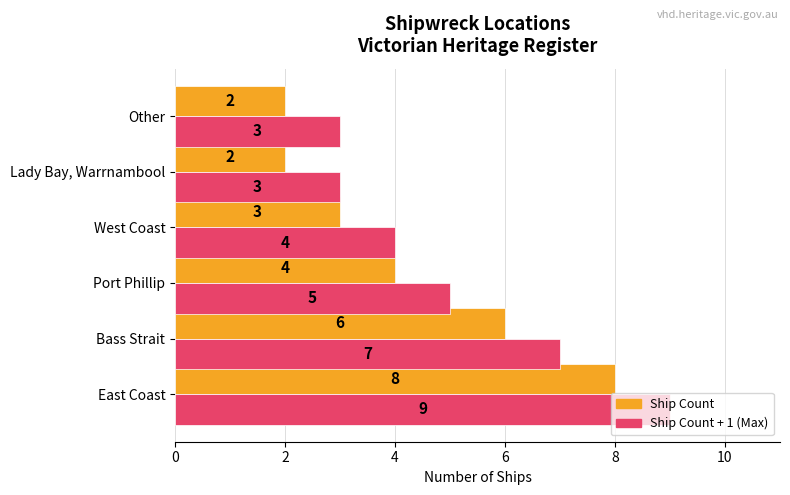

What is the maximum value shown in the chart?

9